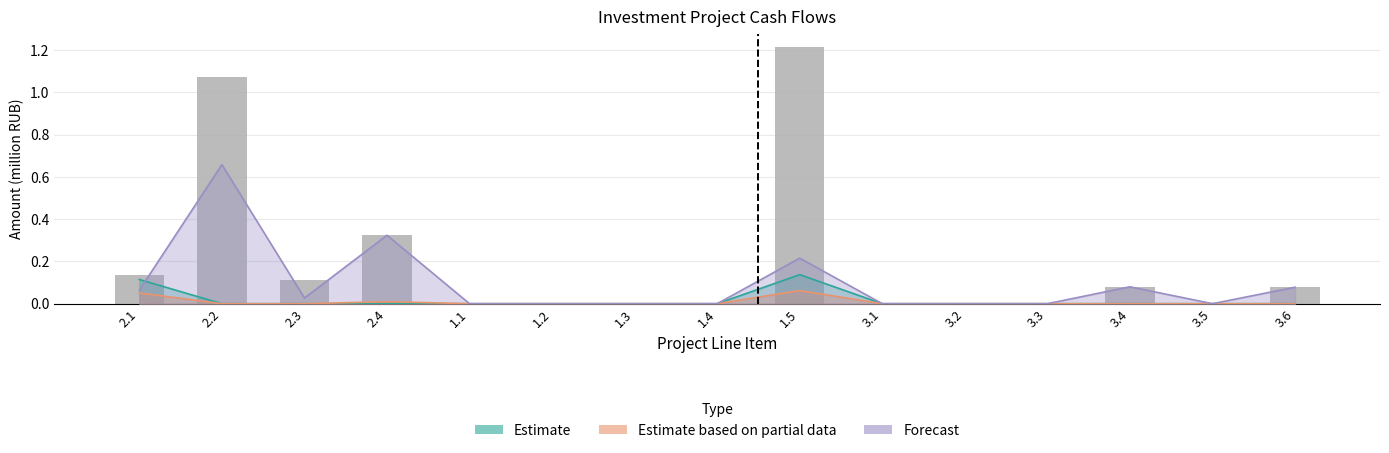

Count the number of data series in this chart.

3